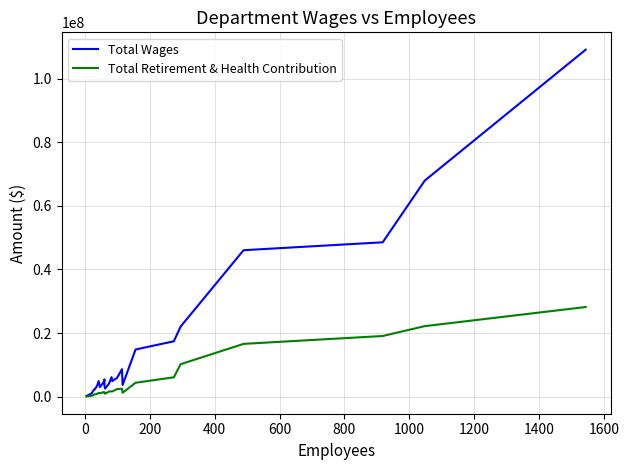

Is the value of Total Wages at 1600 greater than the value of Total Retirement & Health Contribution at 1200?

Yes